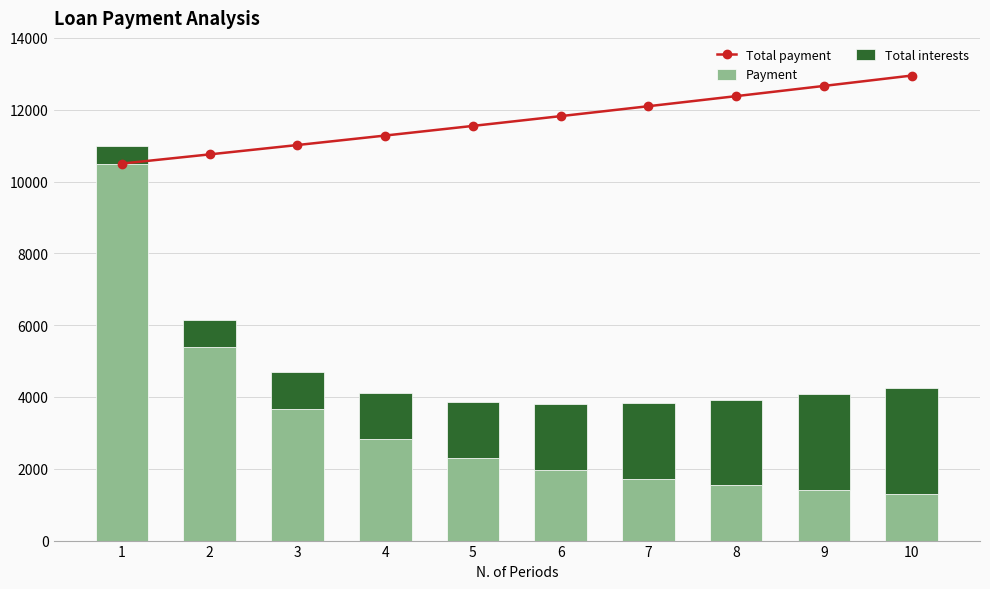

Reading left to right, what are all the values shown in this chart?

Total payment: 1=10500.0	2=10756.1	3=11016.3	4=11280.5	5=11548.7	6=11821.0	7=12097.4	8=12377.7	9=12662.1	10=12950.5
Payment: 1=10500.0	2=5378.0	3=3672.1	4=2820.1	5=2309.7	6=1970.2	7=1728.2	8=1547.2	9=1406.9	10=1295.0
Total interests: 1=500.0	2=756.1	3=1016.3	4=1280.5	5=1548.7	6=1821.0	7=2097.4	8=2377.7	9=2662.1	10=2950.5